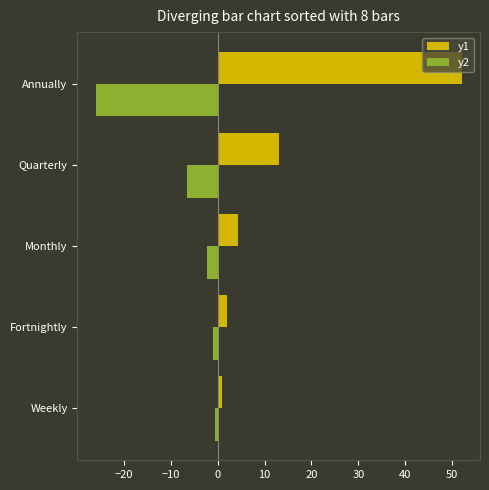

What is the sum of all y1 values?

72.3